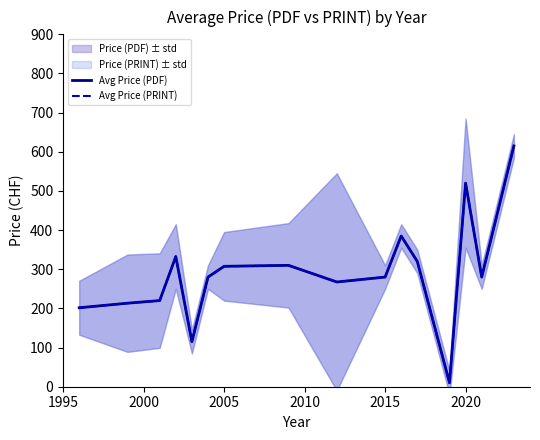

What are all the series names shown in the legend?

Avg Price (PDF), Avg Price (PRINT)